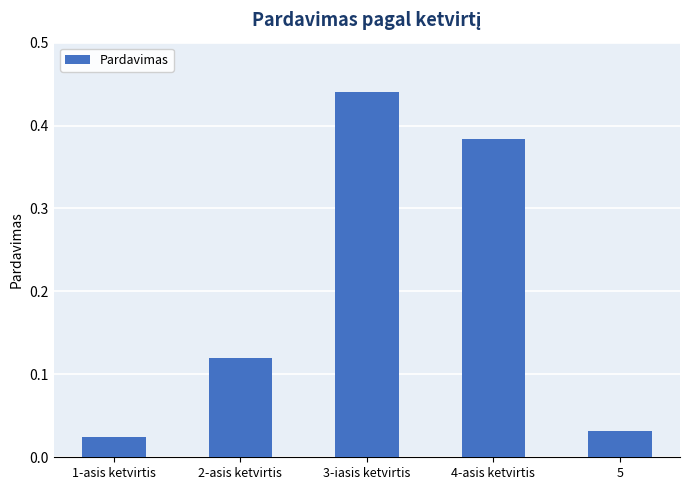

Rank the categories by value from highest to lowest.

3-iasis ketvirtis, 4-asis ketvirtis, 2-asis ketvirtis, 5, 1-asis ketvirtis